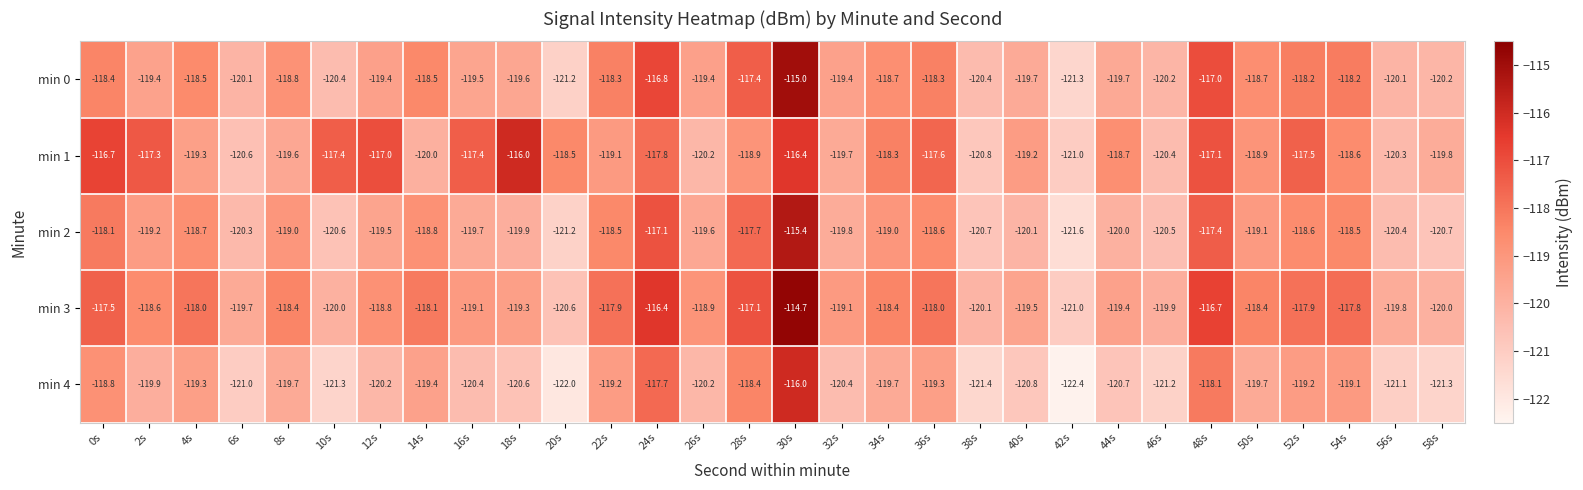

Which series has the largest total across all categories?

min 3